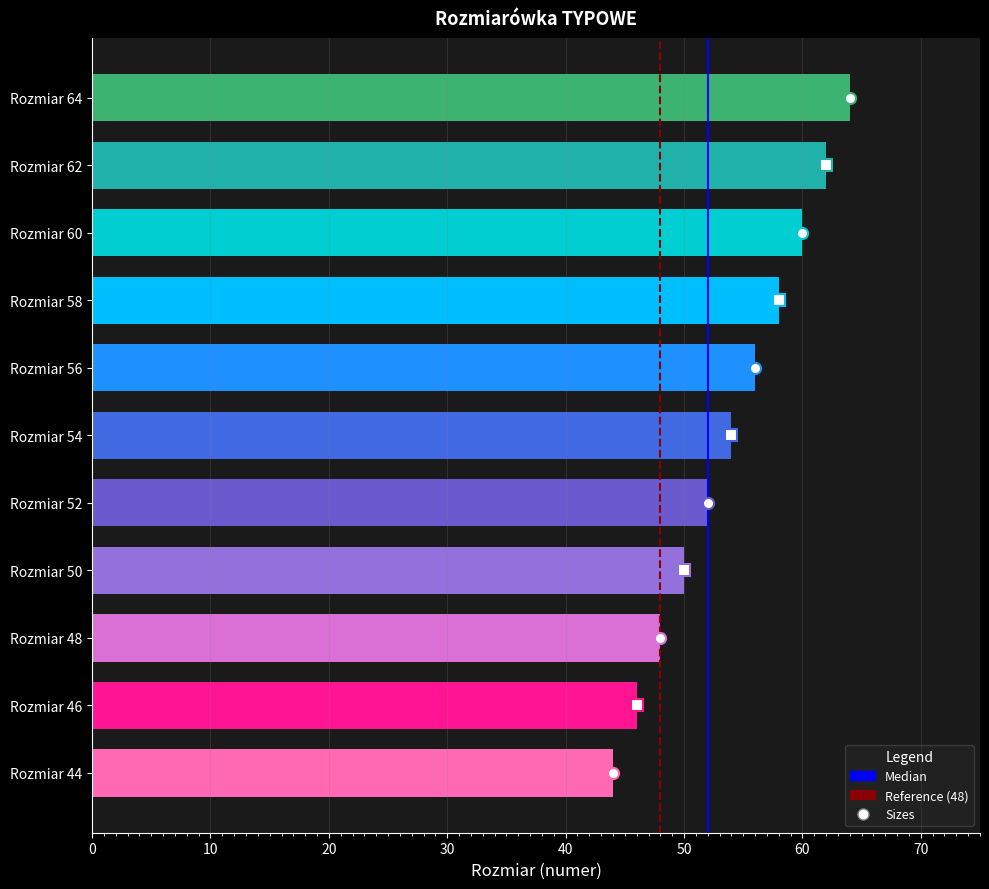

List the labels in order of value, smallest first.

Rozmiar 44, Rozmiar 46, Rozmiar 48, Rozmiar 50, Rozmiar 52, Rozmiar 54, Rozmiar 56, Rozmiar 58, Rozmiar 60, Rozmiar 62, Rozmiar 64